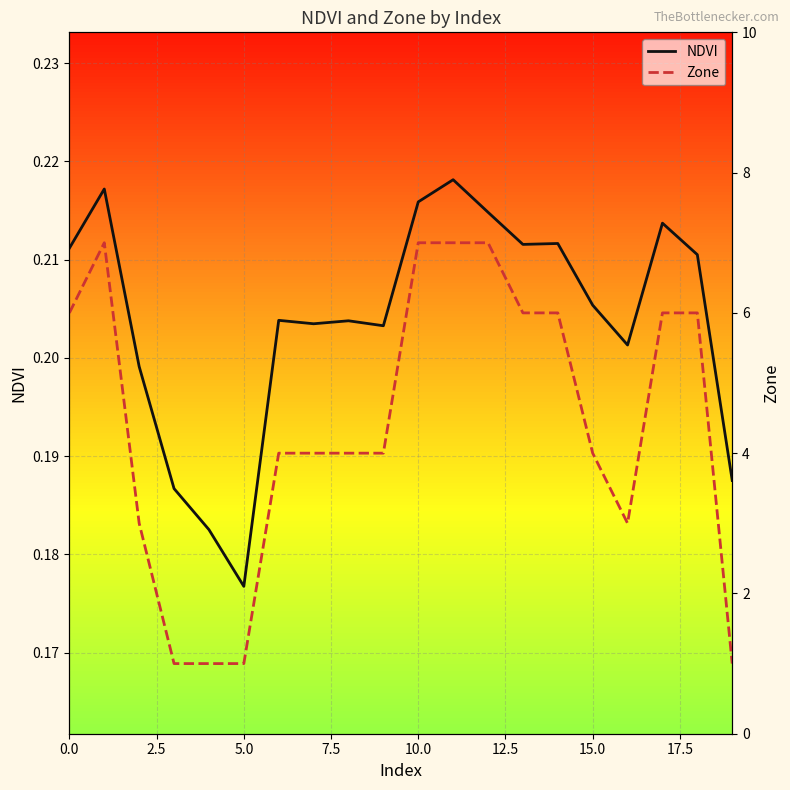

What is the average value of the Zone series?

4.4